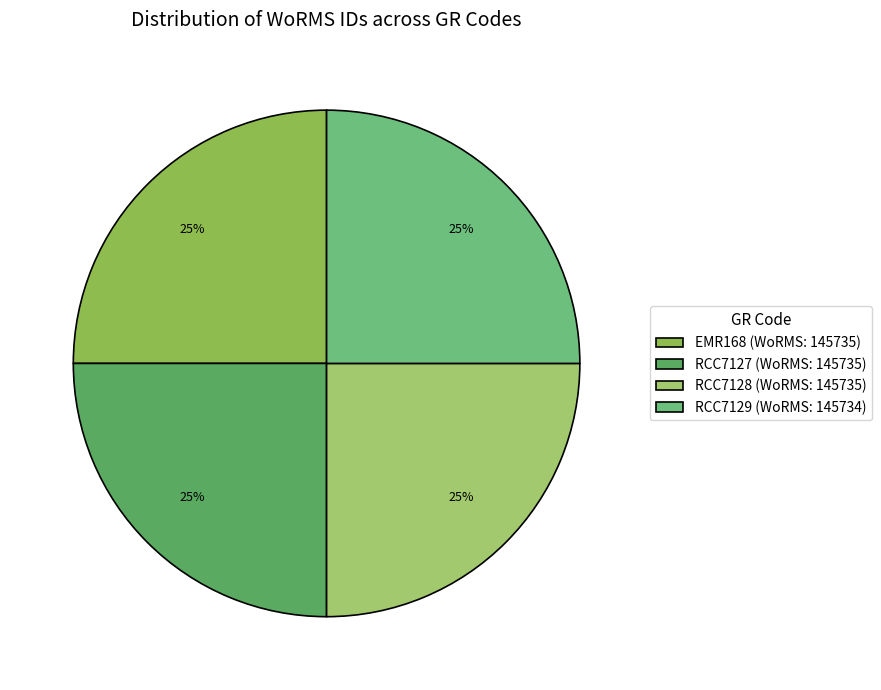

How many slices are in this pie chart?

4